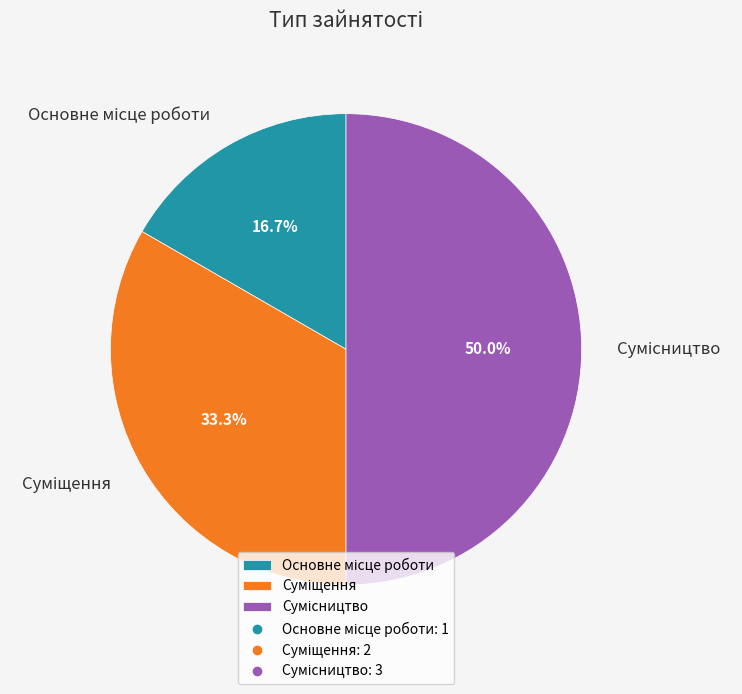

Rank the categories by value from lowest to highest.

Основне місце роботи, Суміщення, Сумісництво